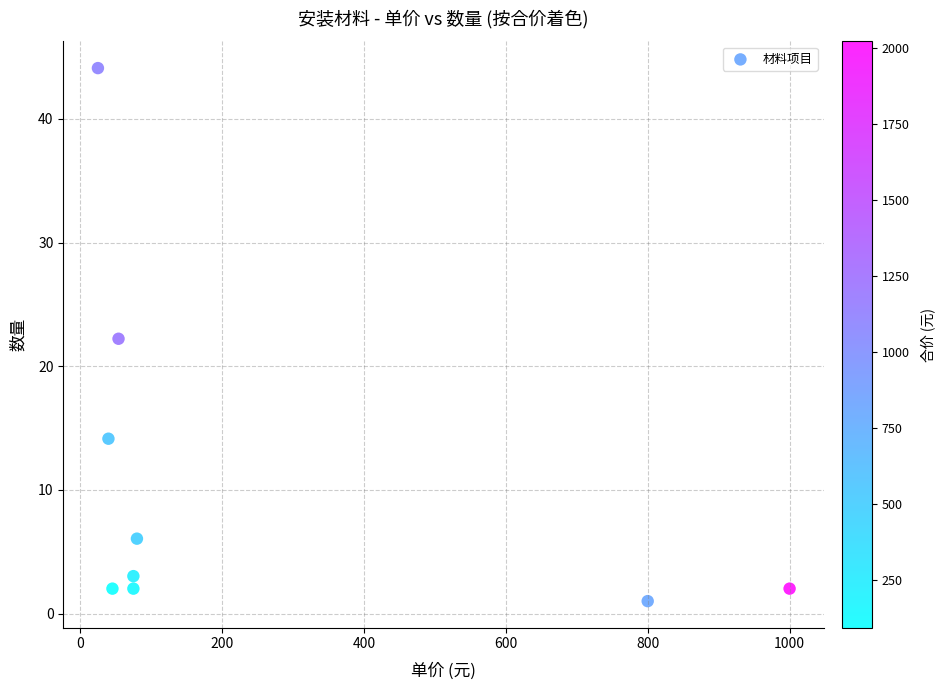

What is the average X value?

243.8